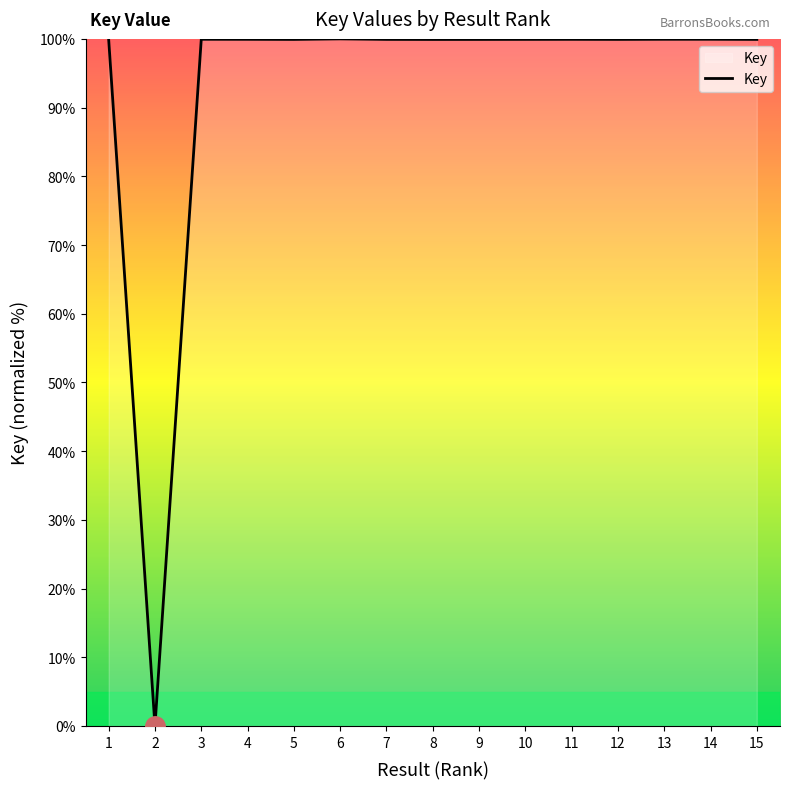

At which category does the chart reach its minimum across all series?

2